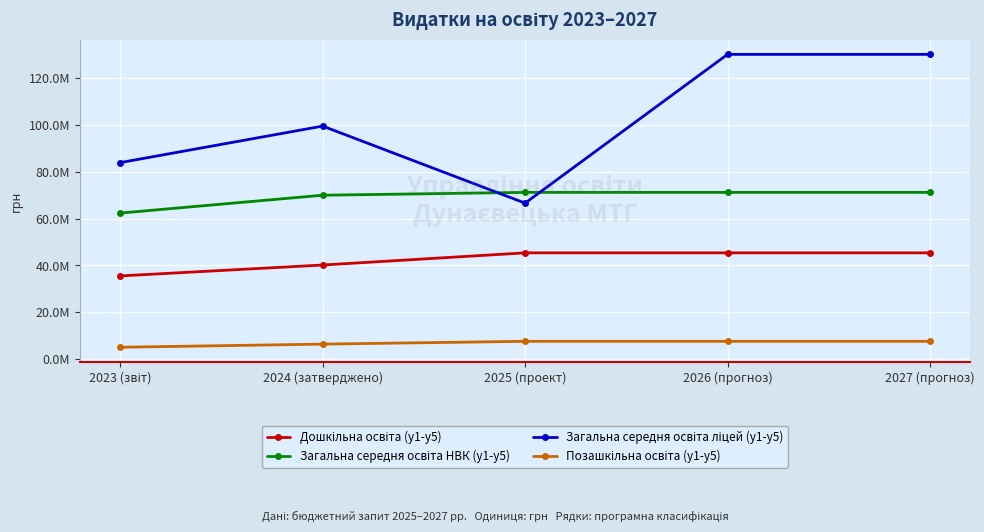

What position from the right is 2027 (прогноз)?

1